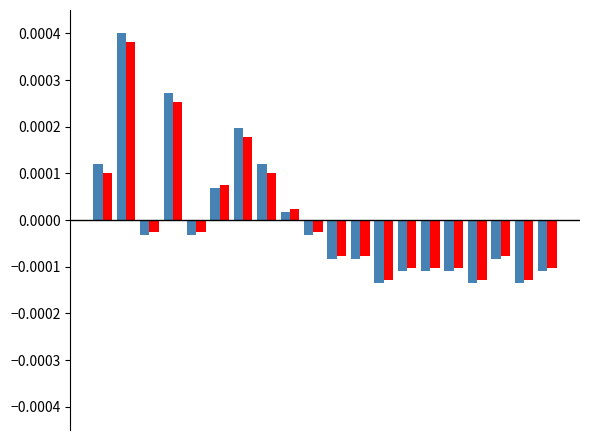

How many series are shown in this chart?

2